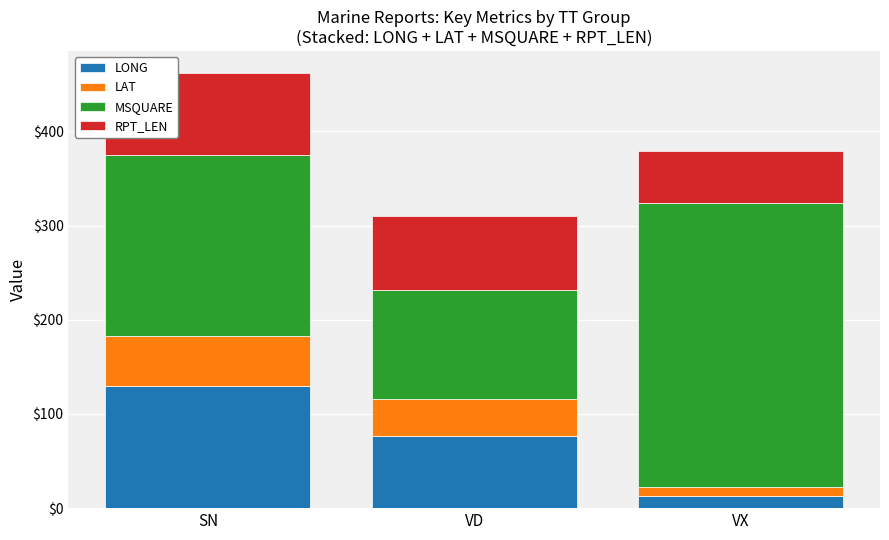

Reading left to right, list the values for the LONG series.

SN=129.8	VD=76.4	VX=12.8